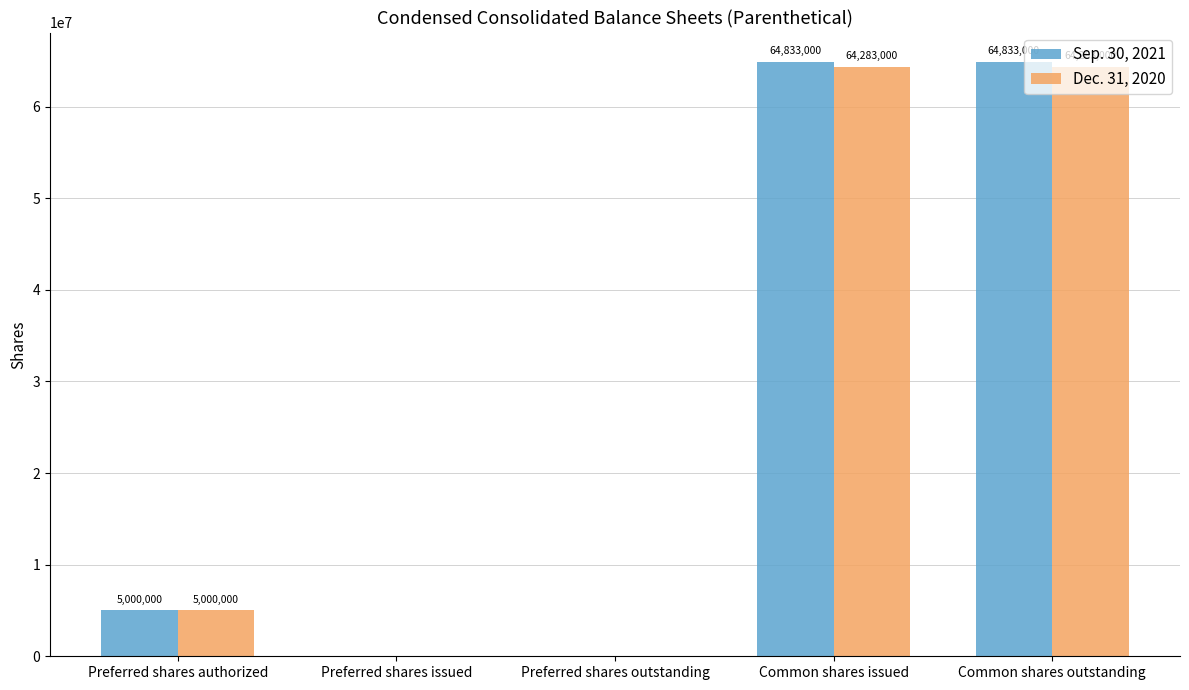

The value of Dec. 31, 2020 at Preferred shares authorized is 1348530. True or false?

False